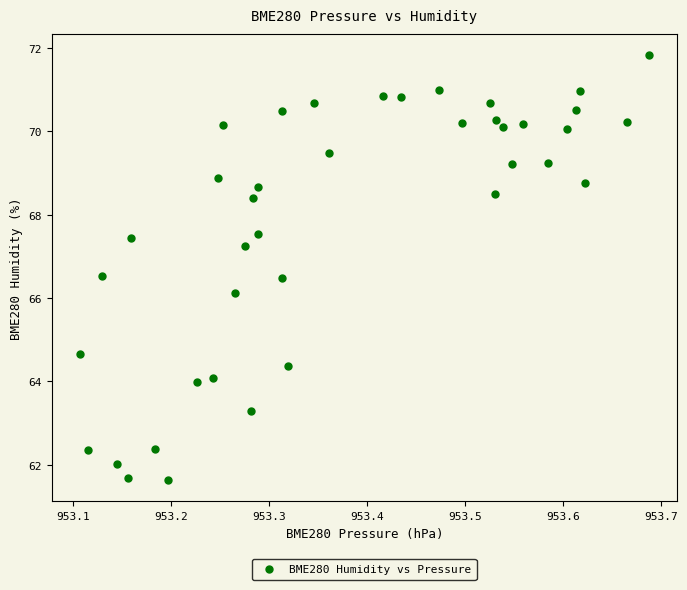

What Y value in the scatter plot is closest to 66?

66.1